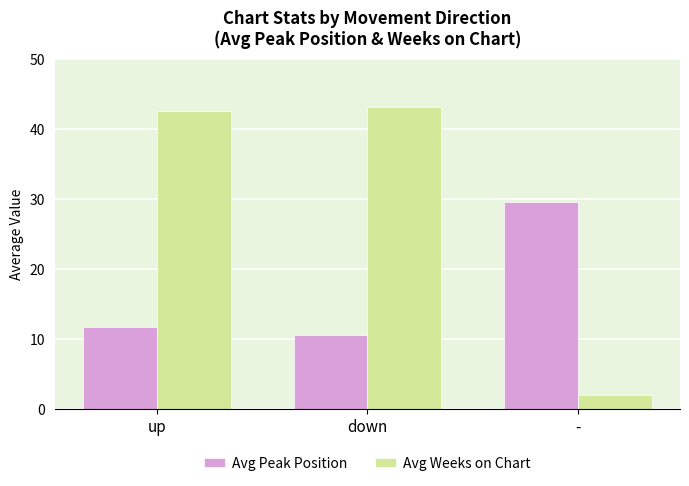

Which series has the largest range (max minus min)?

Avg Weeks on Chart